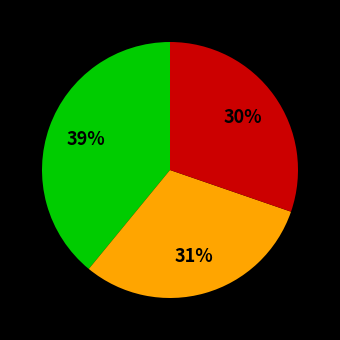

Does any single category account for the majority?

No